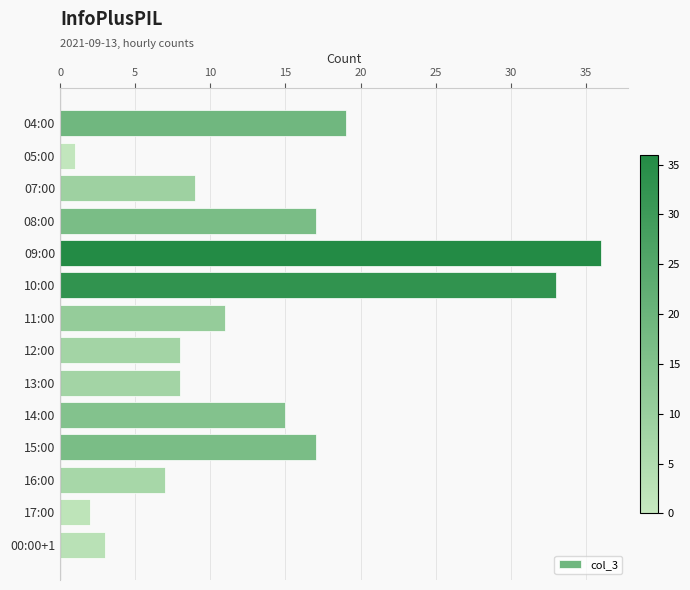

Does the chart contain stacked bars?

No